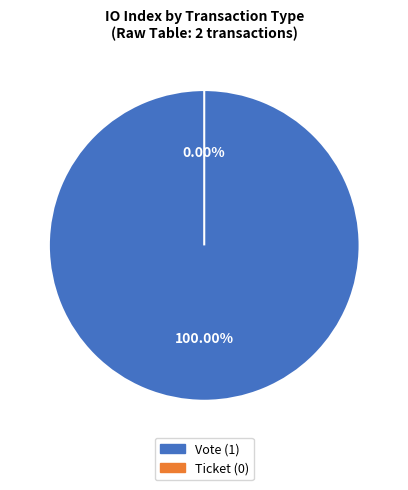

True or false: Vote accounts for 92% of the total.

False